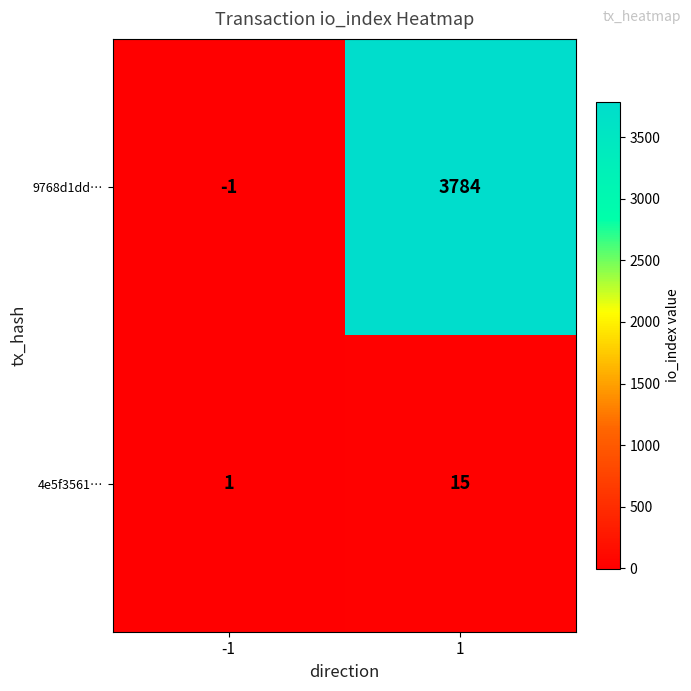

What is the sum of the 4e5f3561… values at -1 and 1?

16